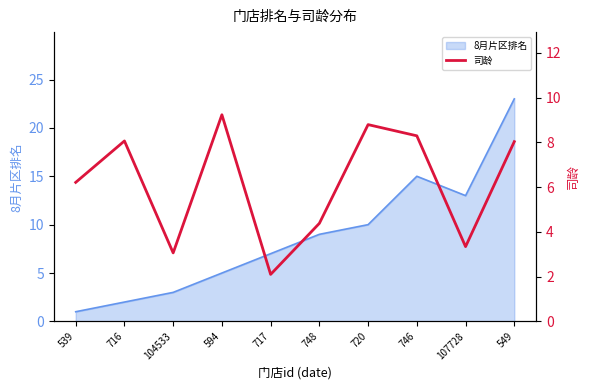

What is the label of the 9th point from the right?

716